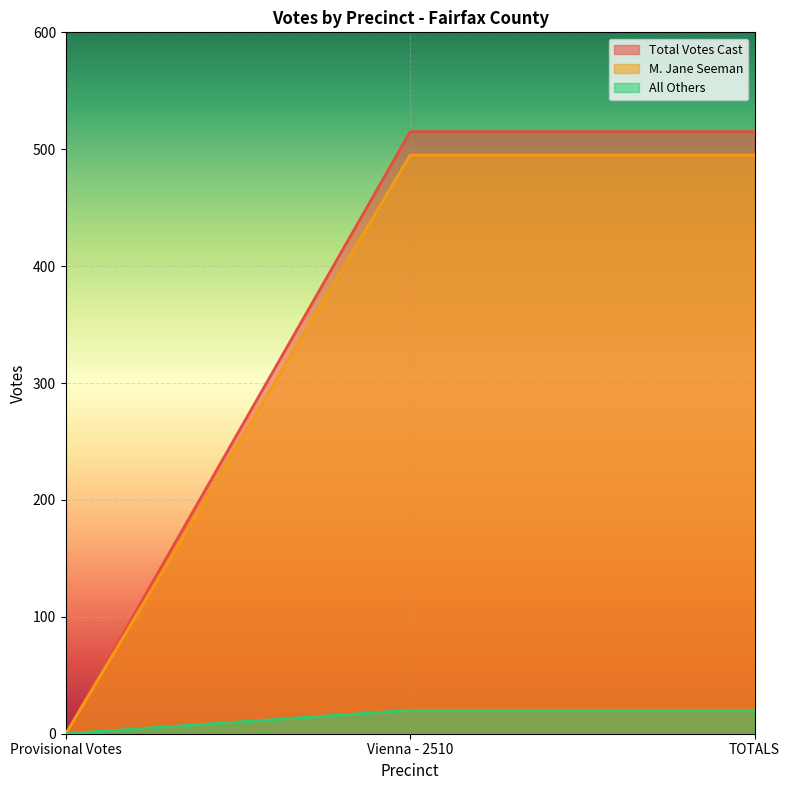

The value of Total Votes Cast at Vienna - 2510 is 232. True or false?

False